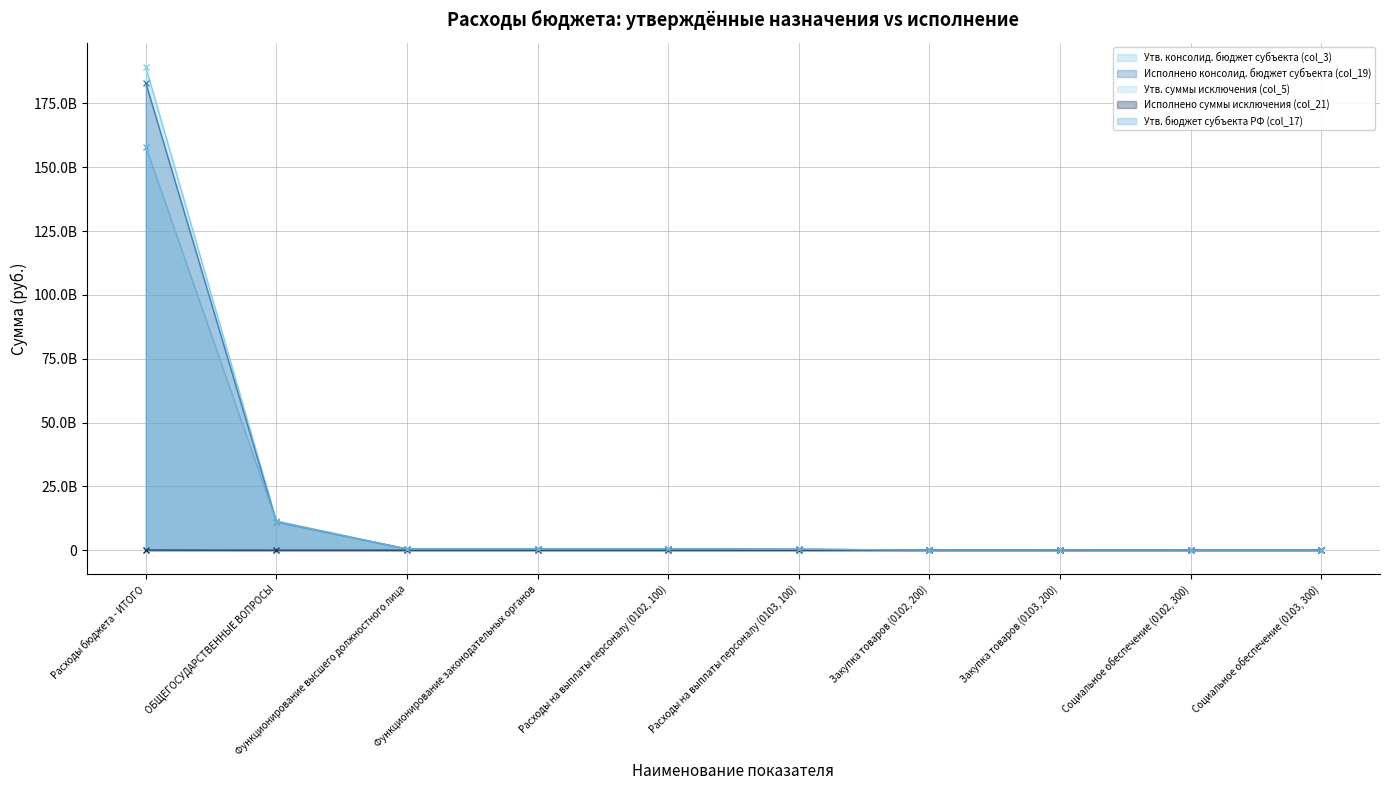

True or false: Исполнено консолид. бюджет субъекта (col_19) and Исполнено суммы исключения (col_21) intersect in this chart.

False